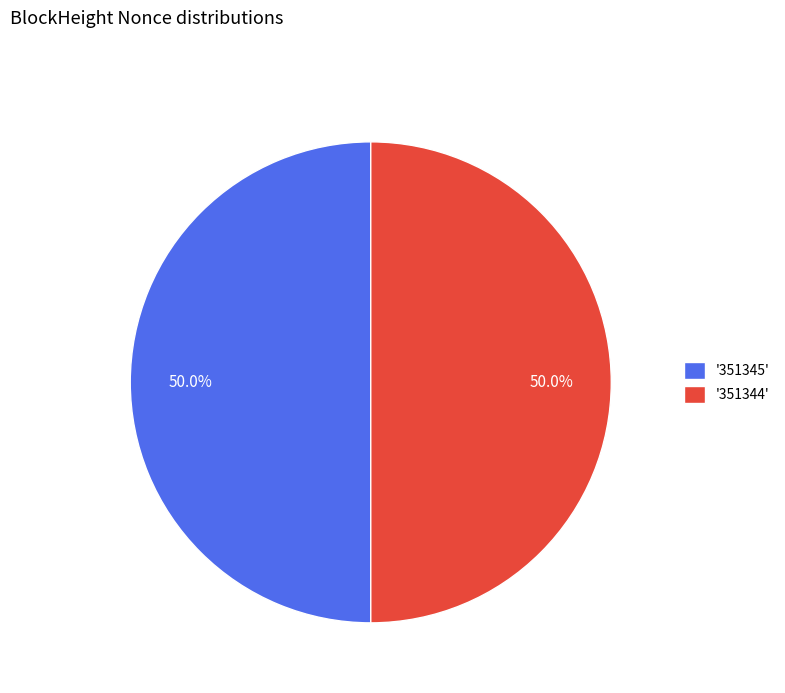

What is the total percentage of '351345' and '351344'?

100.0%